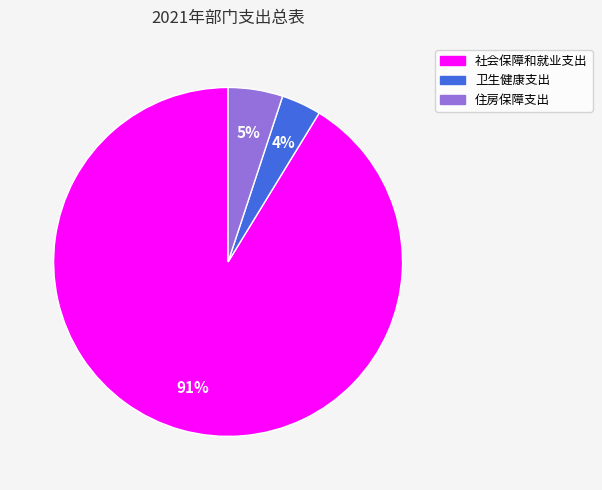

Rank the categories by value from lowest to highest.

卫生健康支出, 住房保障支出, 社会保障和就业支出